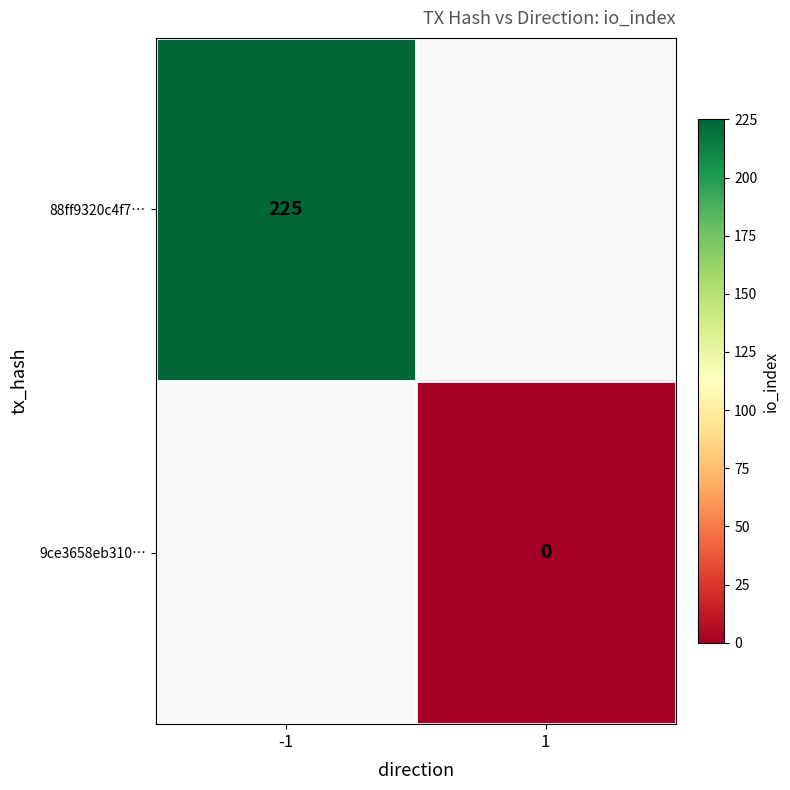

Is it true that 88ff9320c4f7… equals 225 at -1?

True